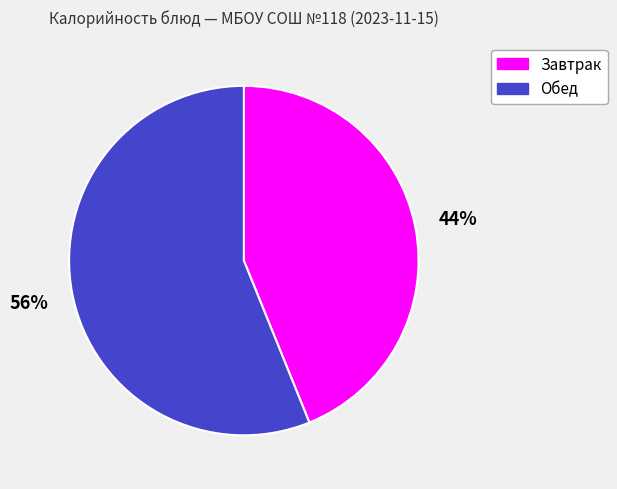

To the nearest percent, what is the average slice percentage?

50%